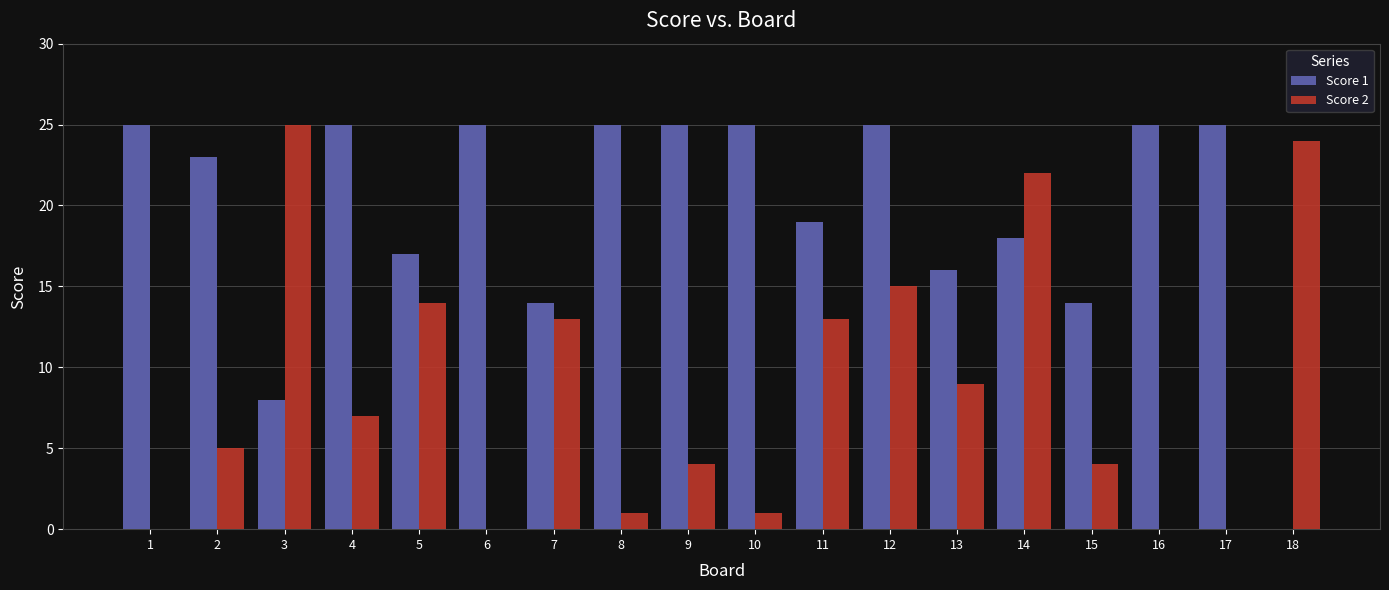

Which category has the highest value in the Score 2 series?

3